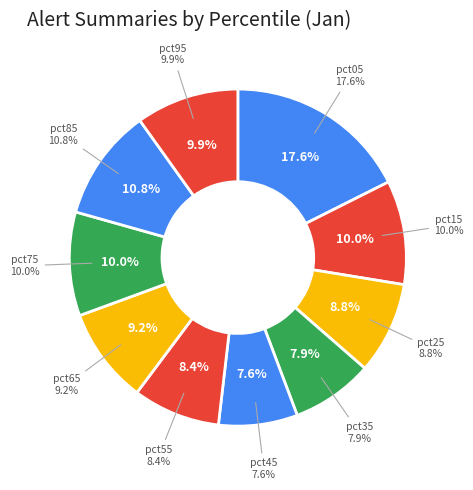

Rank the categories by value from lowest to highest.

pct45, pct35, pct55, pct25, pct65, pct95, pct75, pct15, pct85, pct05